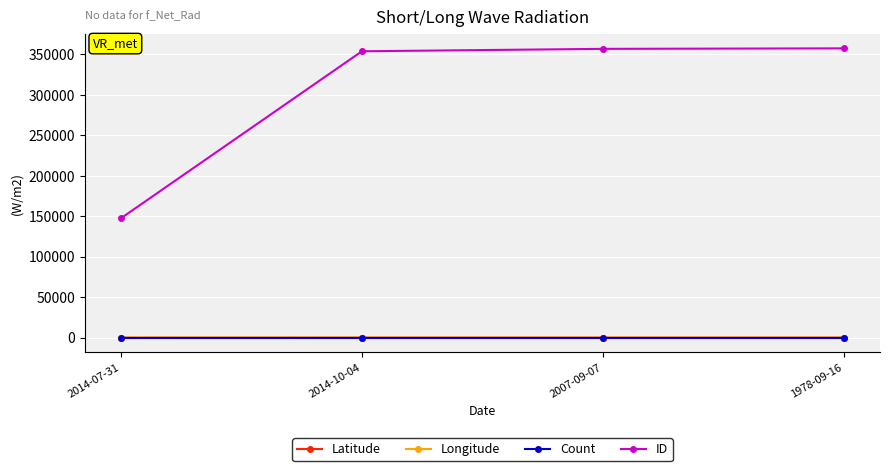

What is the total value across all series at 2007-09-07?

356850.5